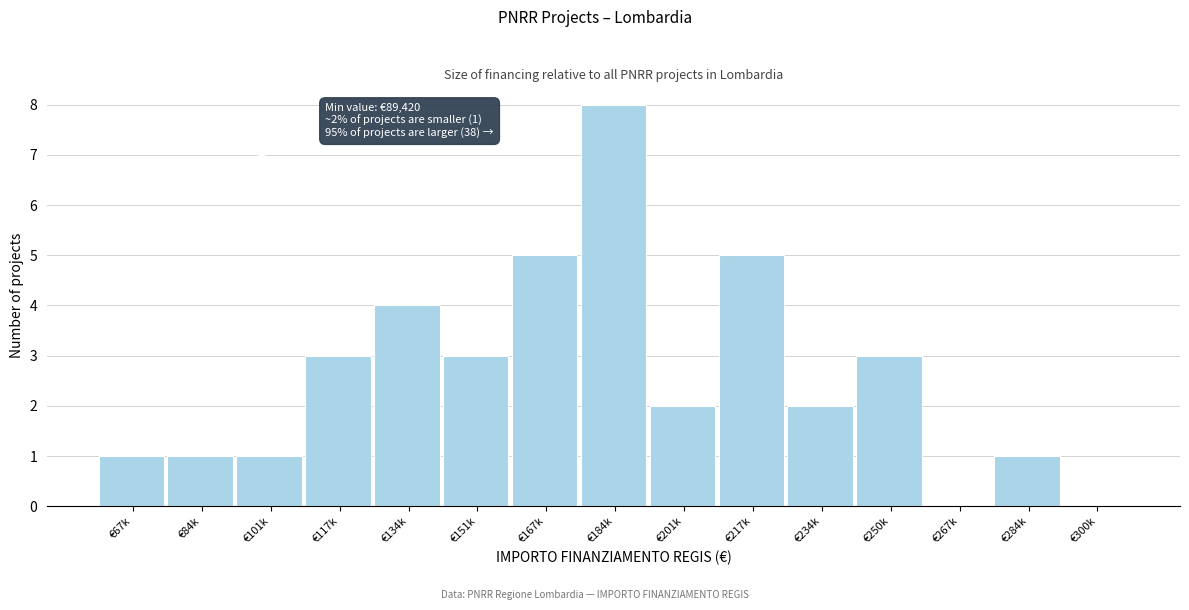

Reading right to left, transcribe all the data shown in this chart.

€300k=0	€284k=1	€267k=0	€250k=3	€234k=2	€217k=5	€201k=2	€184k=8	€167k=5	€151k=3	€134k=4	€117k=3	€101k=1	€84k=1	€67k=1